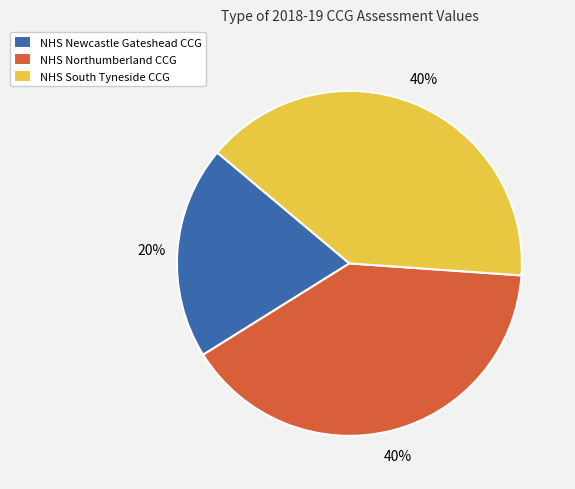

What is the smallest slice in the pie chart?

NHS Newcastle Gateshead CCG